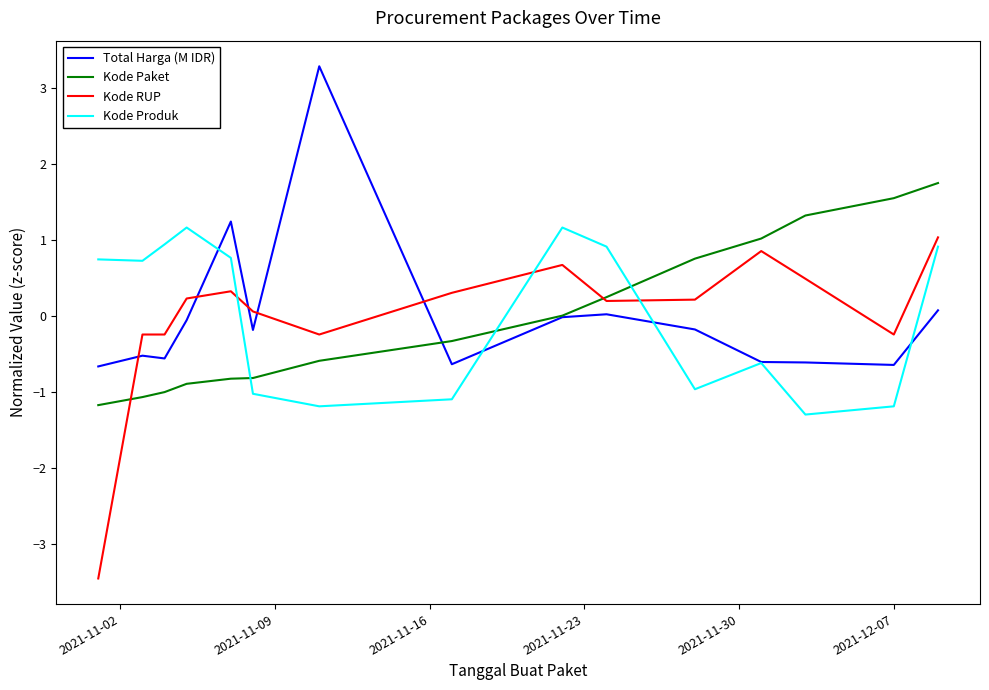

True or false: Kode RUP and Total Harga (M IDR) intersect in this chart.

True